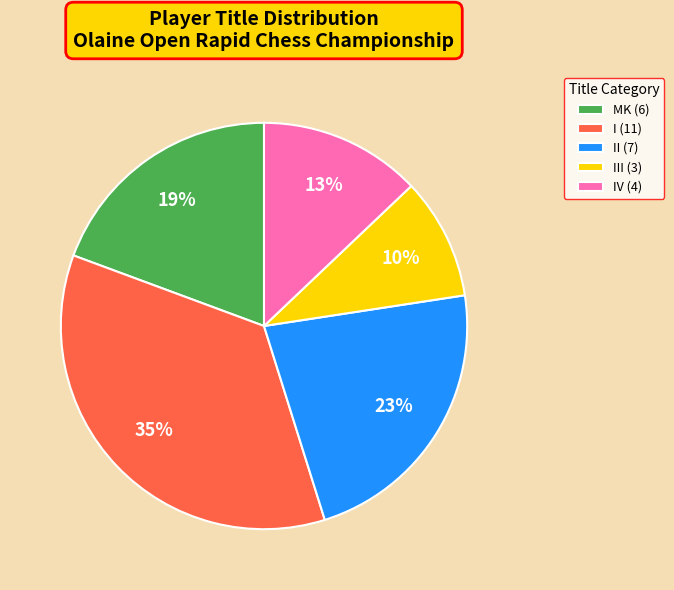

What is the largest slice in the pie chart?

I (11)